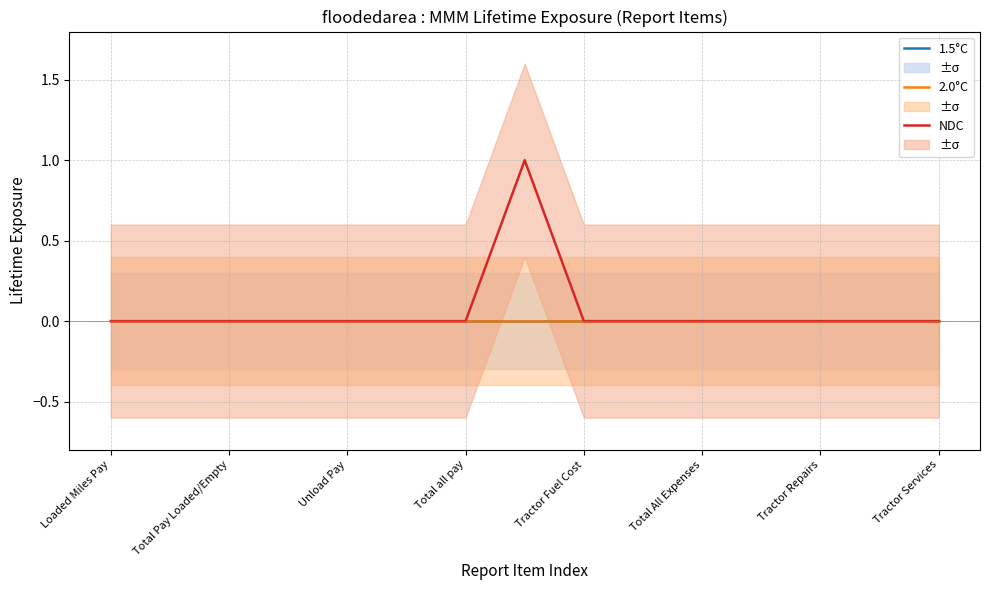

Where is NDC nearest to the value 0?

Loaded Miles Pay